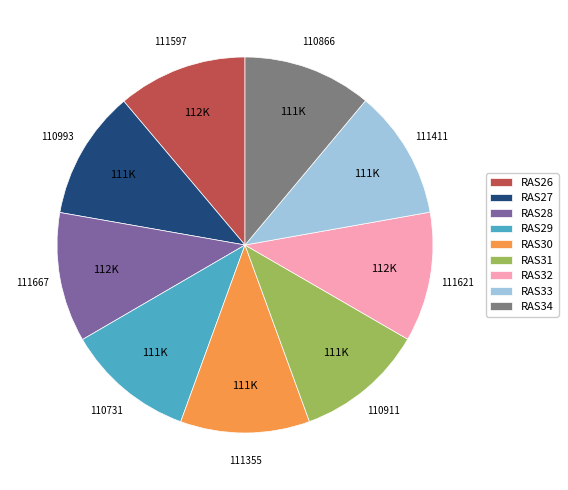

Does RAS27 account for over 50% of the chart?

No